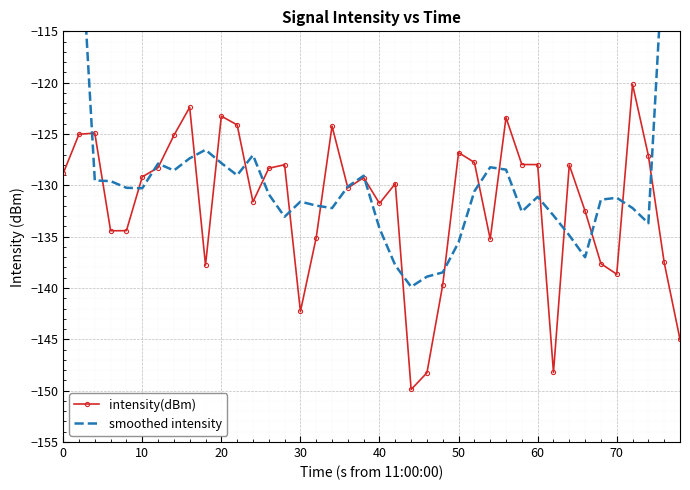

True or false: intensity(dBm) has a value of -142.3 at 30.

True